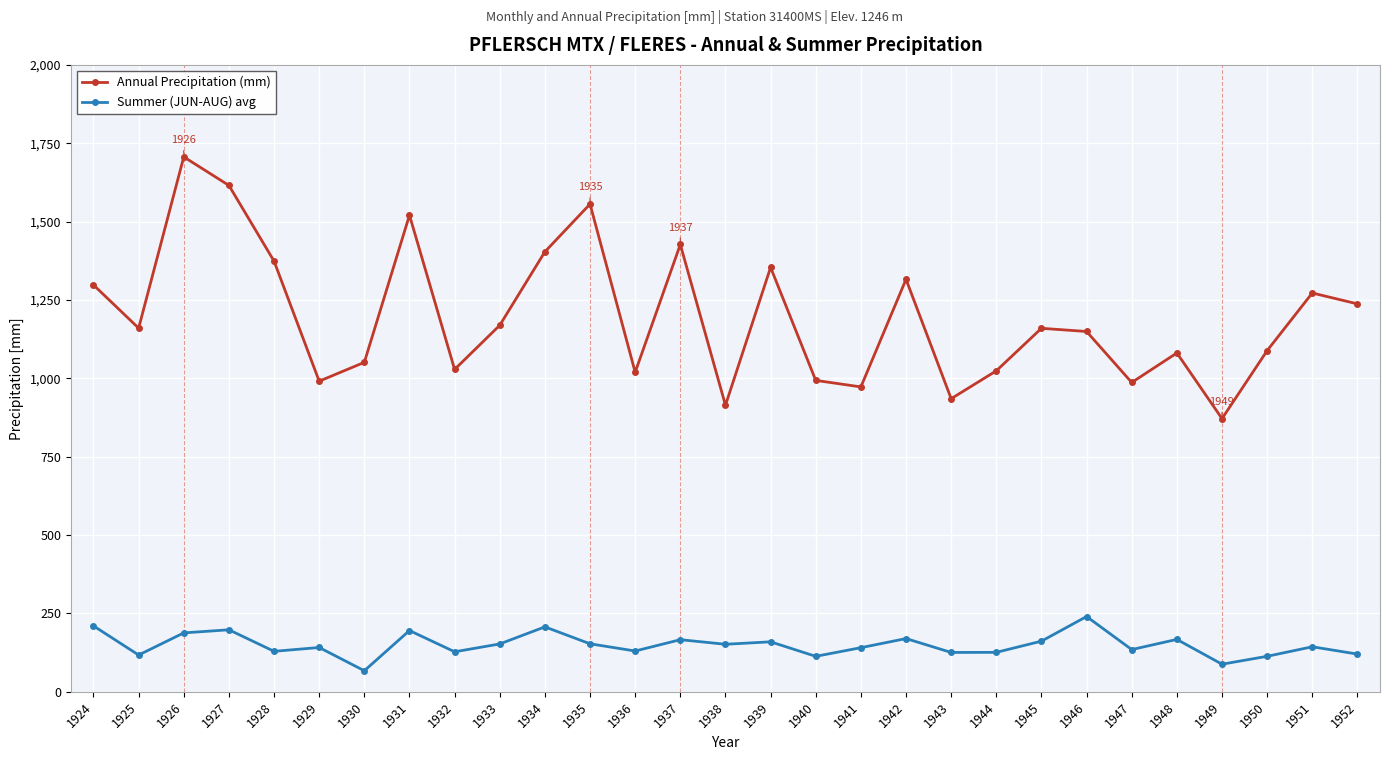

The Summer (JUN-AUG) avg series shows 68.6 at 1936. True or false?

False